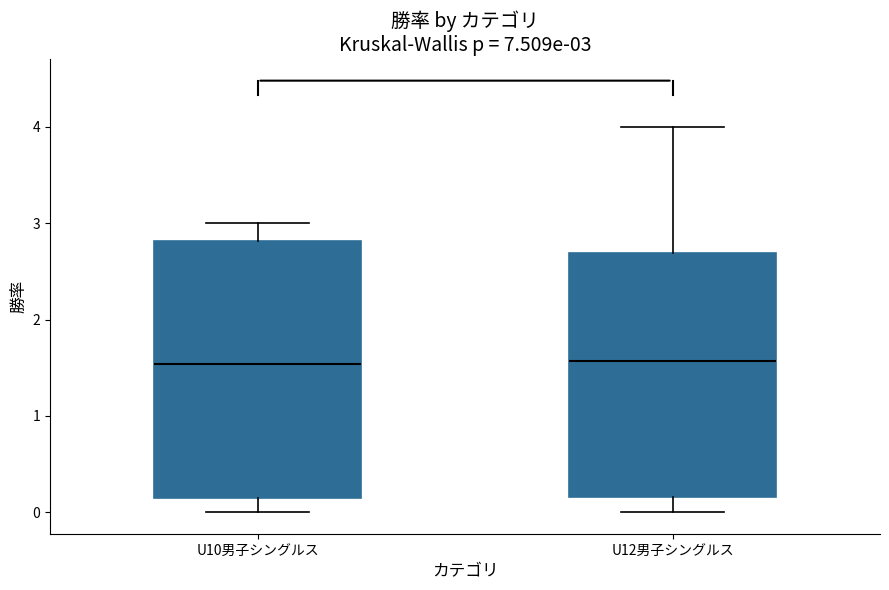

Which box is the tallest, from its lower edge to its upper edge?

U10男子シングルス